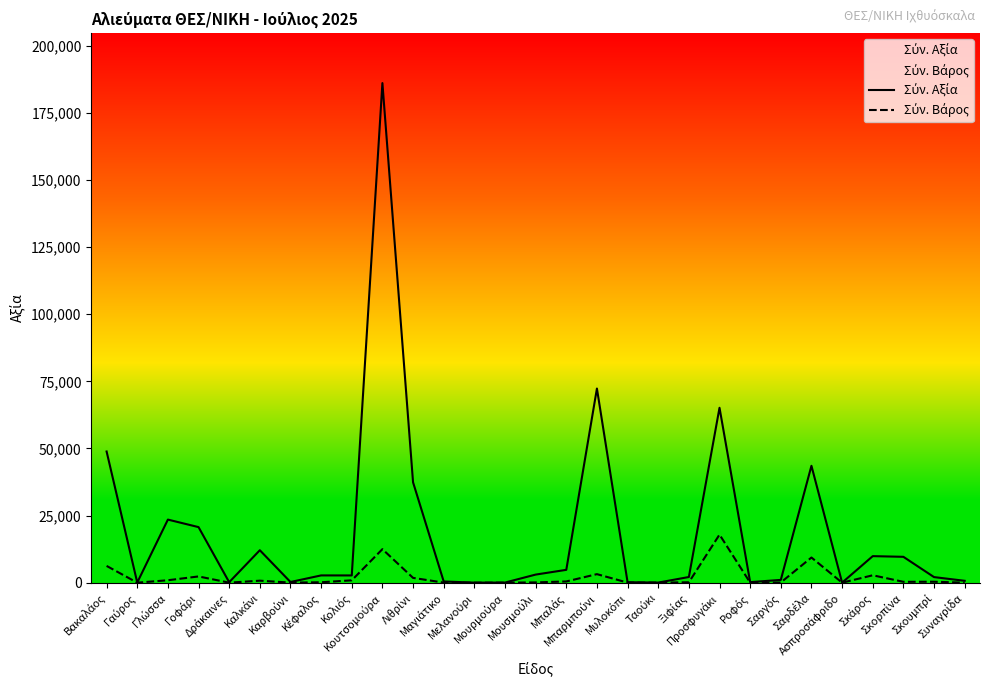

What are all the series names shown in the legend?

Σύν. Αξία, Σύν. Βάρος